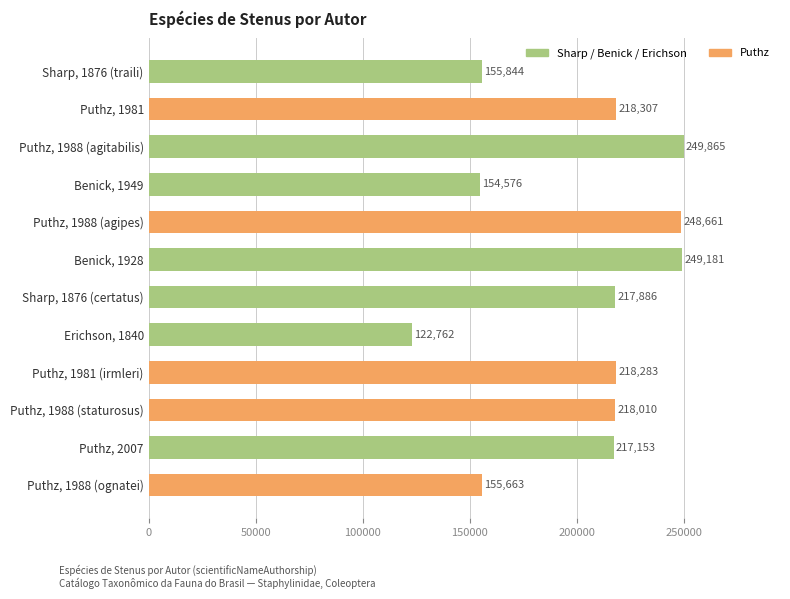

Reading bottom to top, list all the values displayed in this chart.

155663	217153	218010	218283	122762	217886	249181	248661	154576	249865	218307	155844